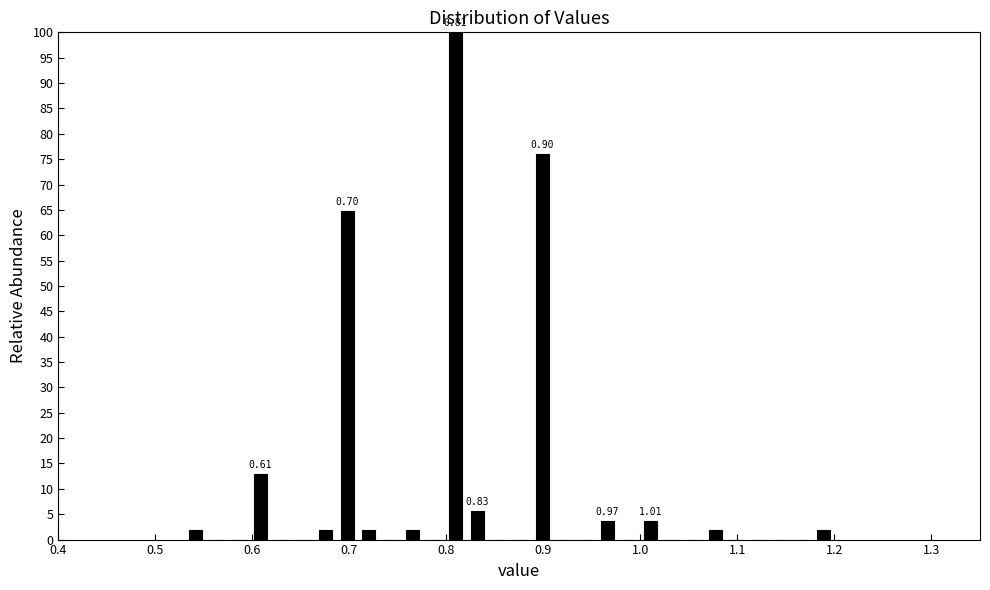

Read against the x-axis, roughly where is the centre of the tallest bar?

0.81